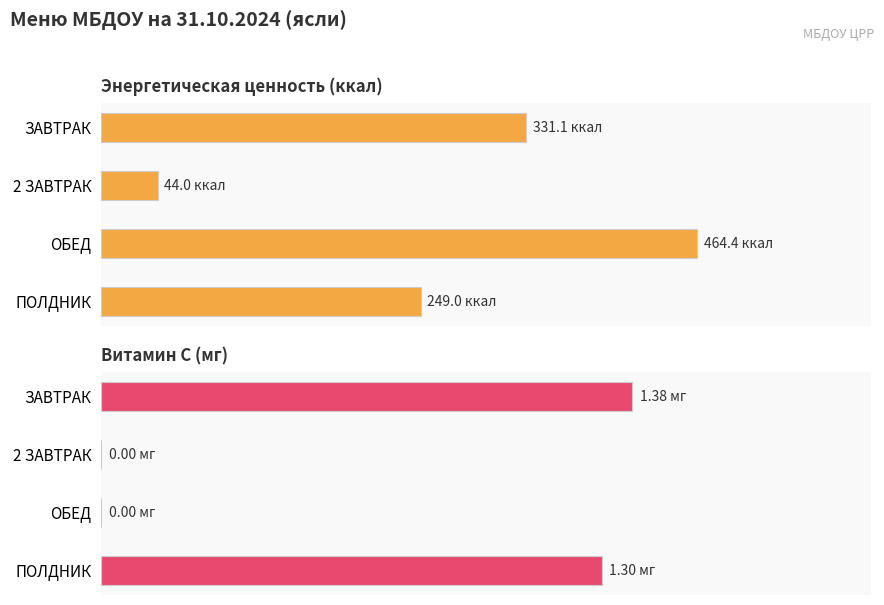

True or false: Витамин С (мг) has a value of -0.4 at 200.

False